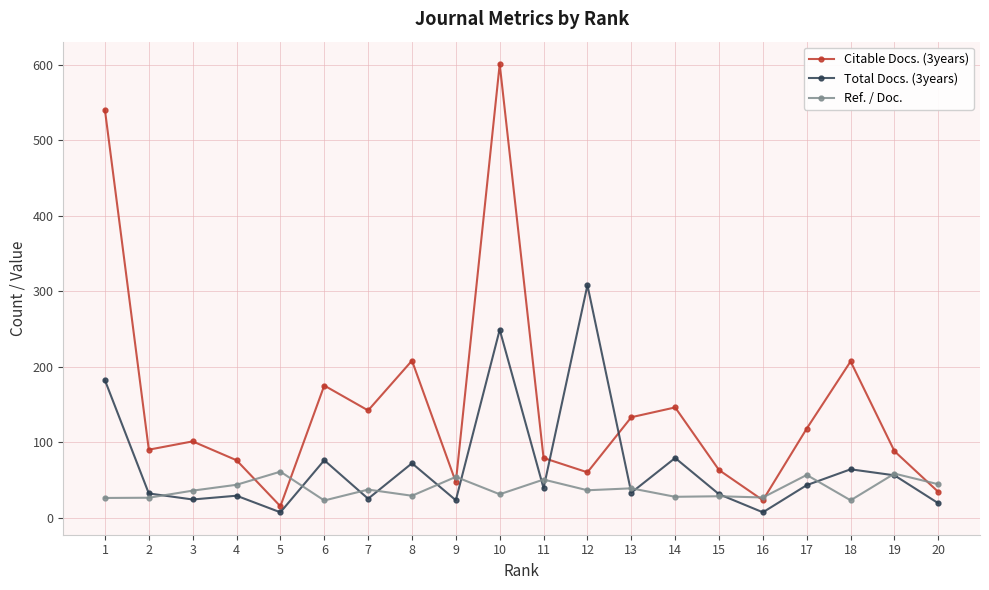

At which label does Citable Docs. (3years) reach its minimum?

5